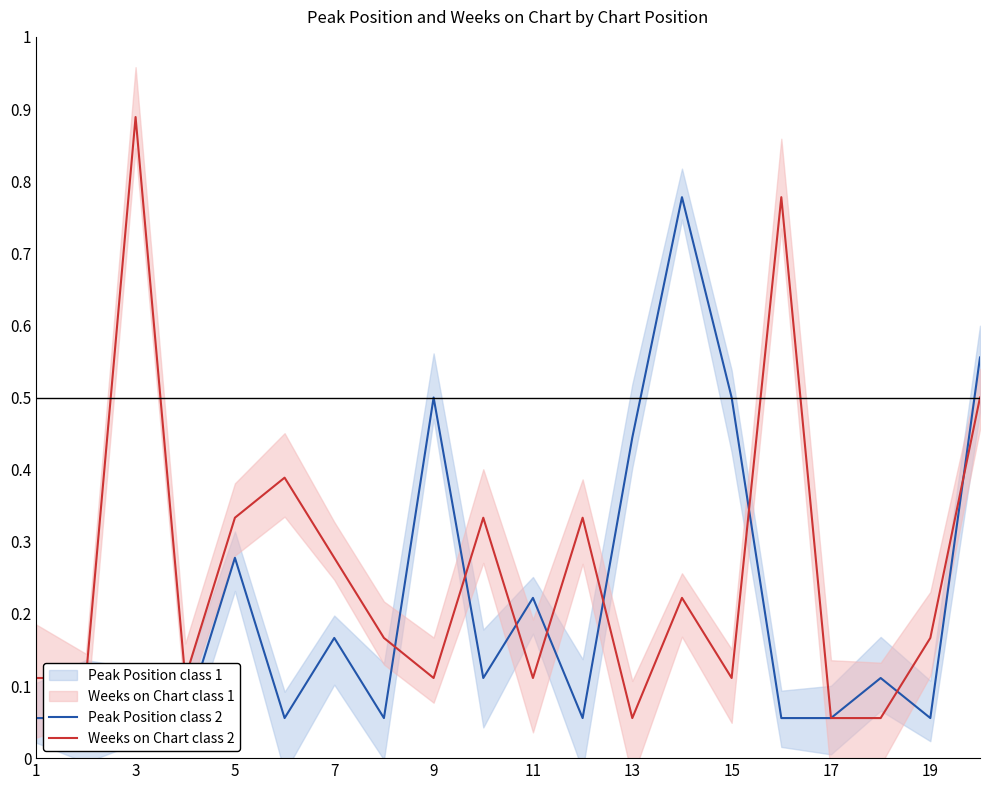

True or false: Weeks on Chart class 2 and Peak Position class 2 cross at least once.

True